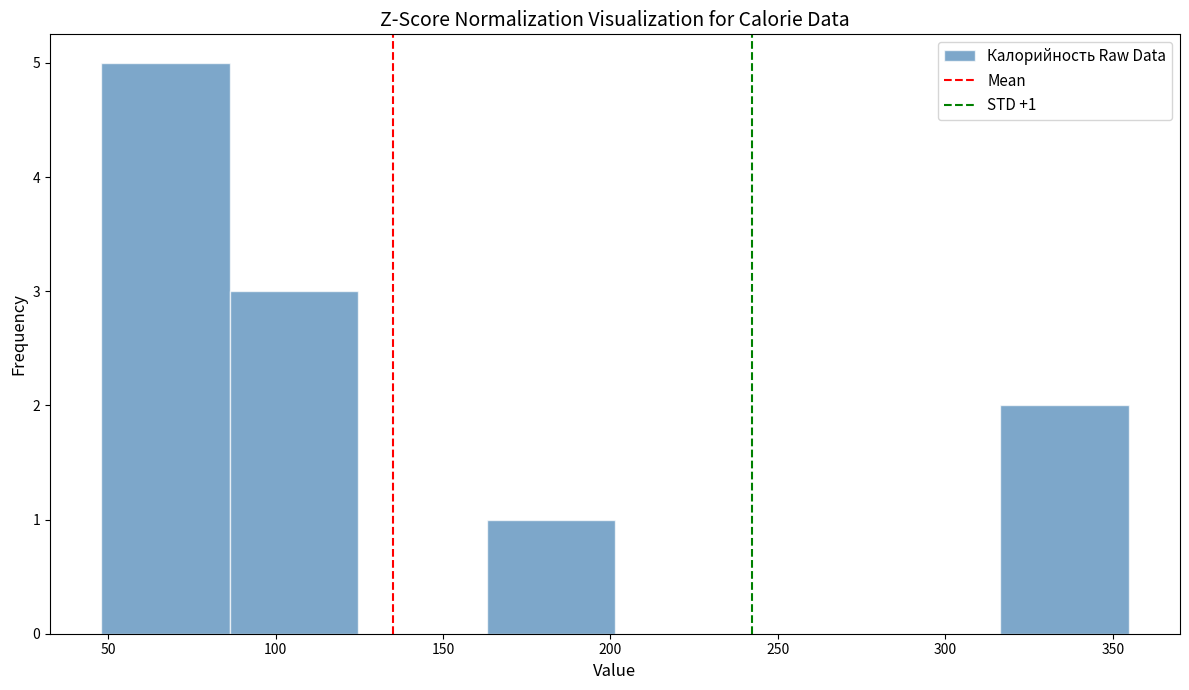

Which range on the x-axis has the tallest bar?

50 to 85